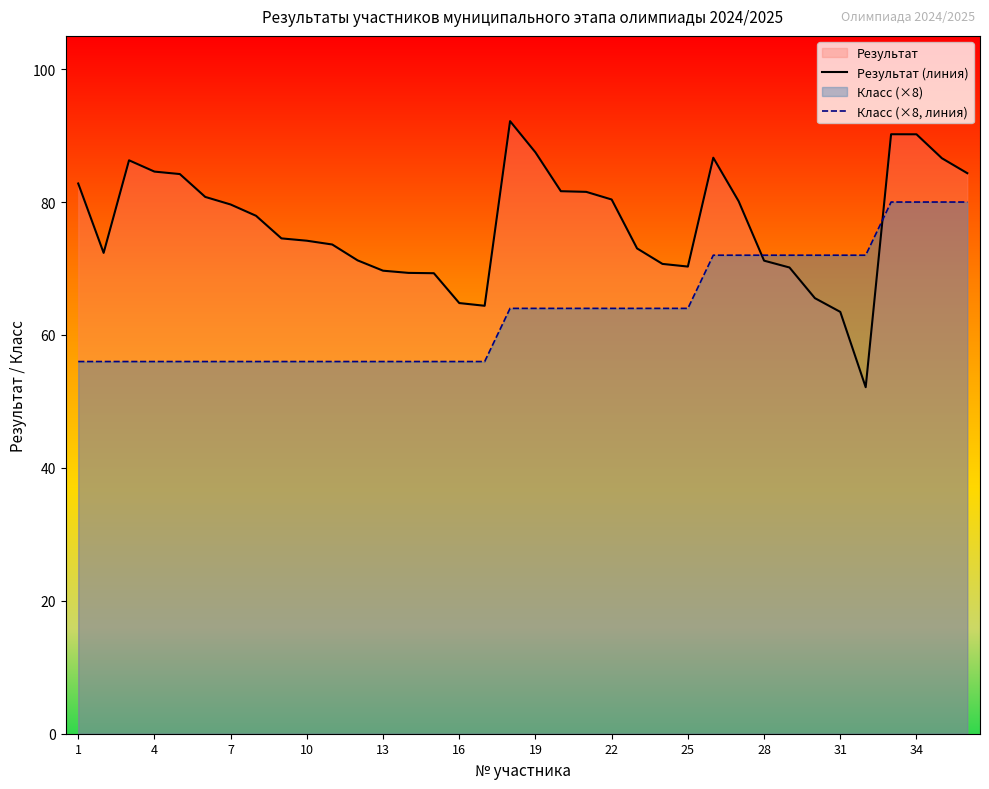

What value does the Класс (×8, линия) series have at 28?

72.0